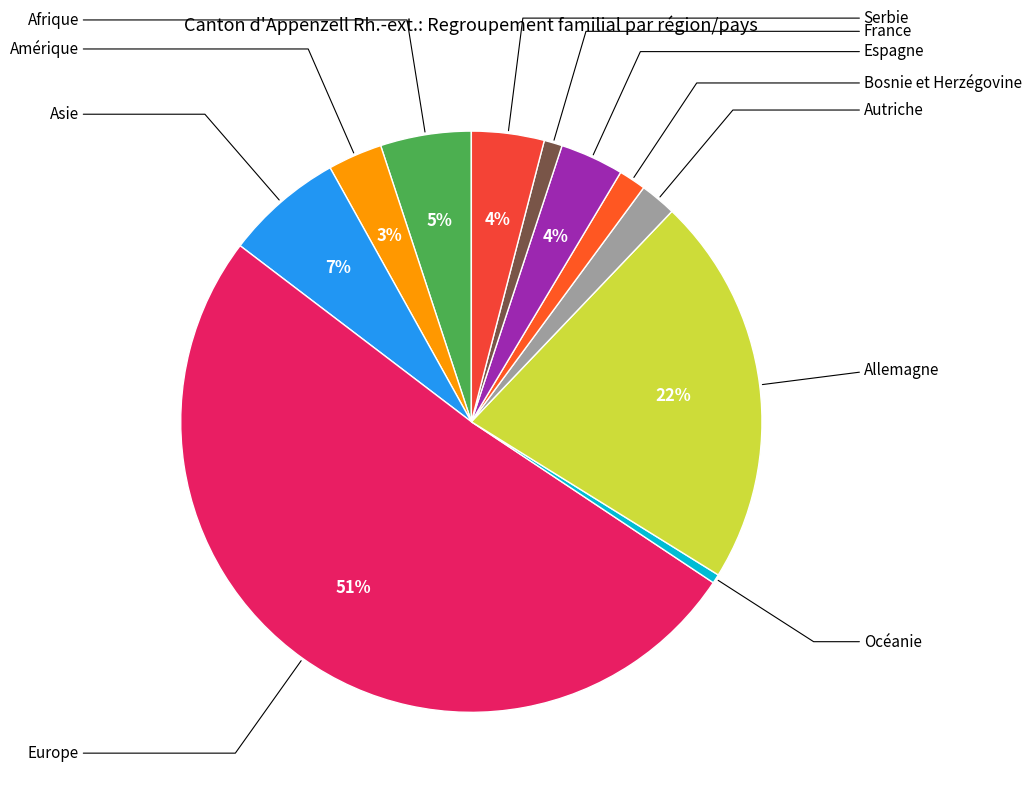

To the nearest percent, what portion does Allemagne represent?

22%